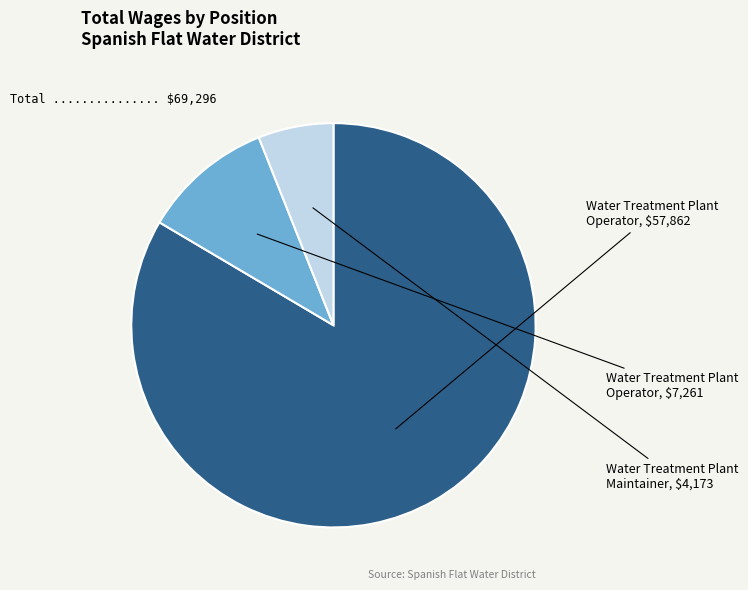

Is there any slice that represents more than half of the pie?

Yes